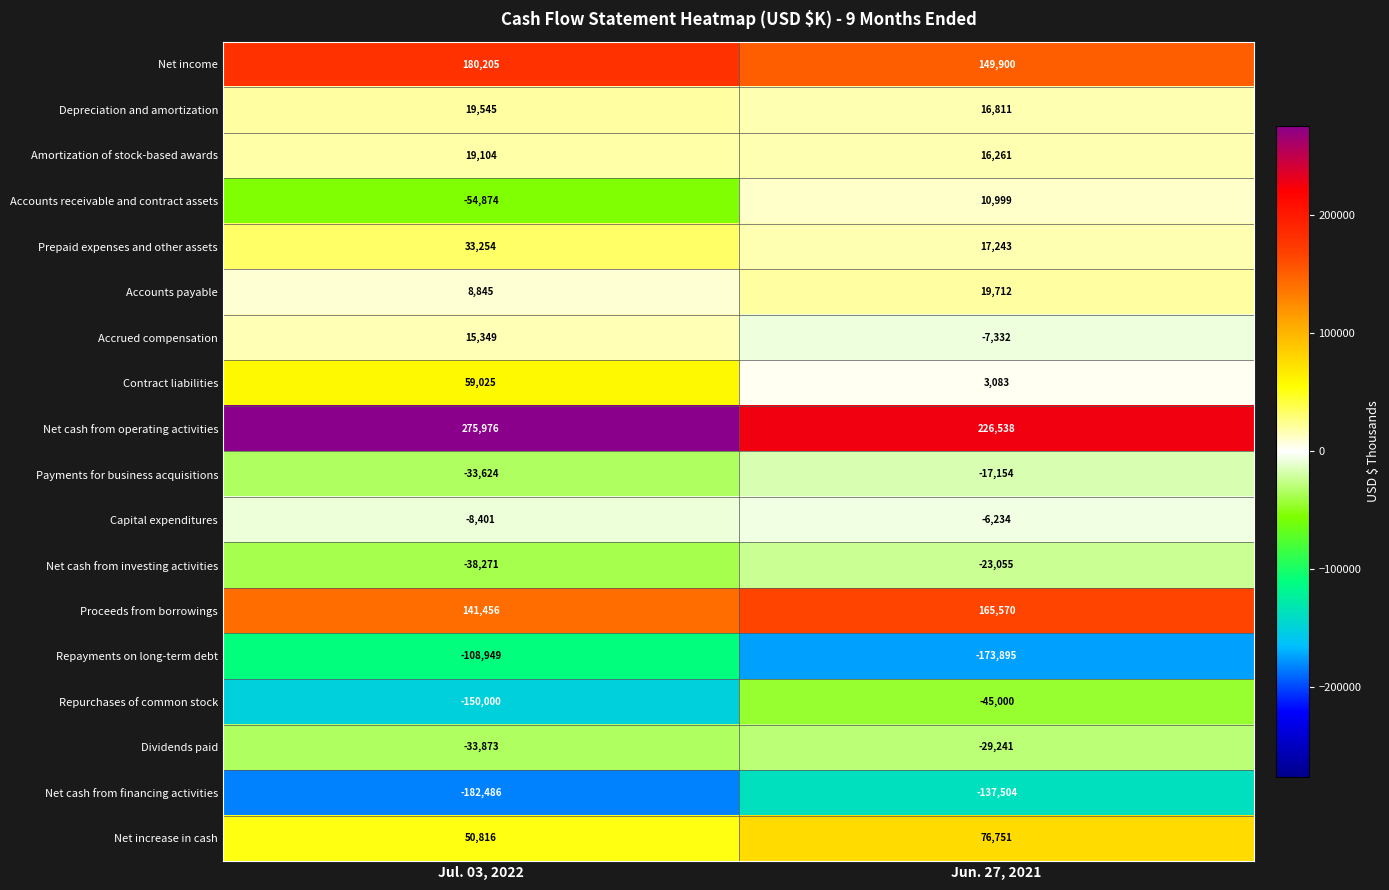

List the series in order of their peak value, lowest first.

Net cash from financing activities, Repayments on long-term debt, Repurchases of common stock, Dividends paid, Net cash from investing activities, Payments for business acquisitions, Capital expenditures, Accounts receivable and contract assets, Accrued compensation, Amortization of stock-based awards, Depreciation and amortization, Accounts payable, Prepaid expenses and other assets, Contract liabilities, Net increase in cash, Proceeds from borrowings, Net income, Net cash from operating activities